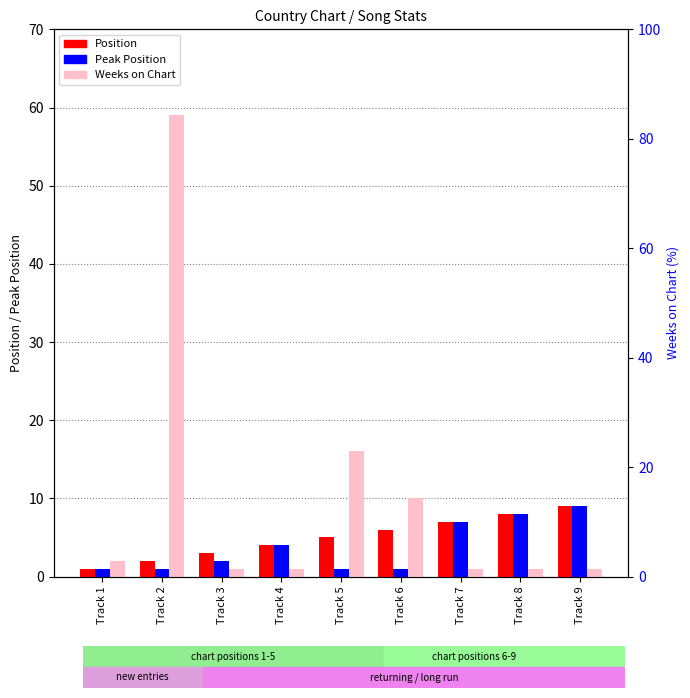

The value of Weeks on Chart at Track 6 is 13. True or false?

False